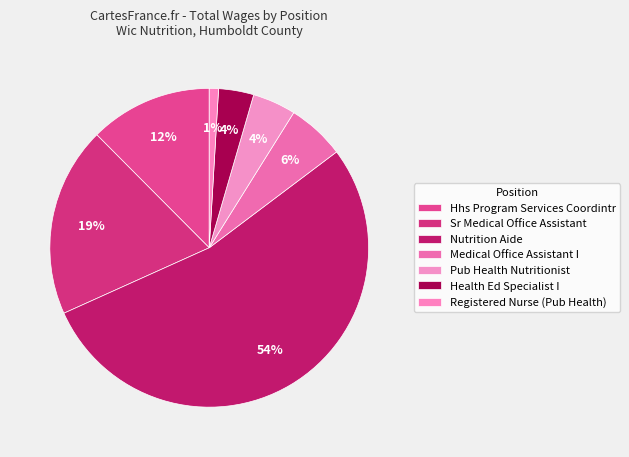

To the nearest percent, what portion does Nutrition Aide represent?

54%